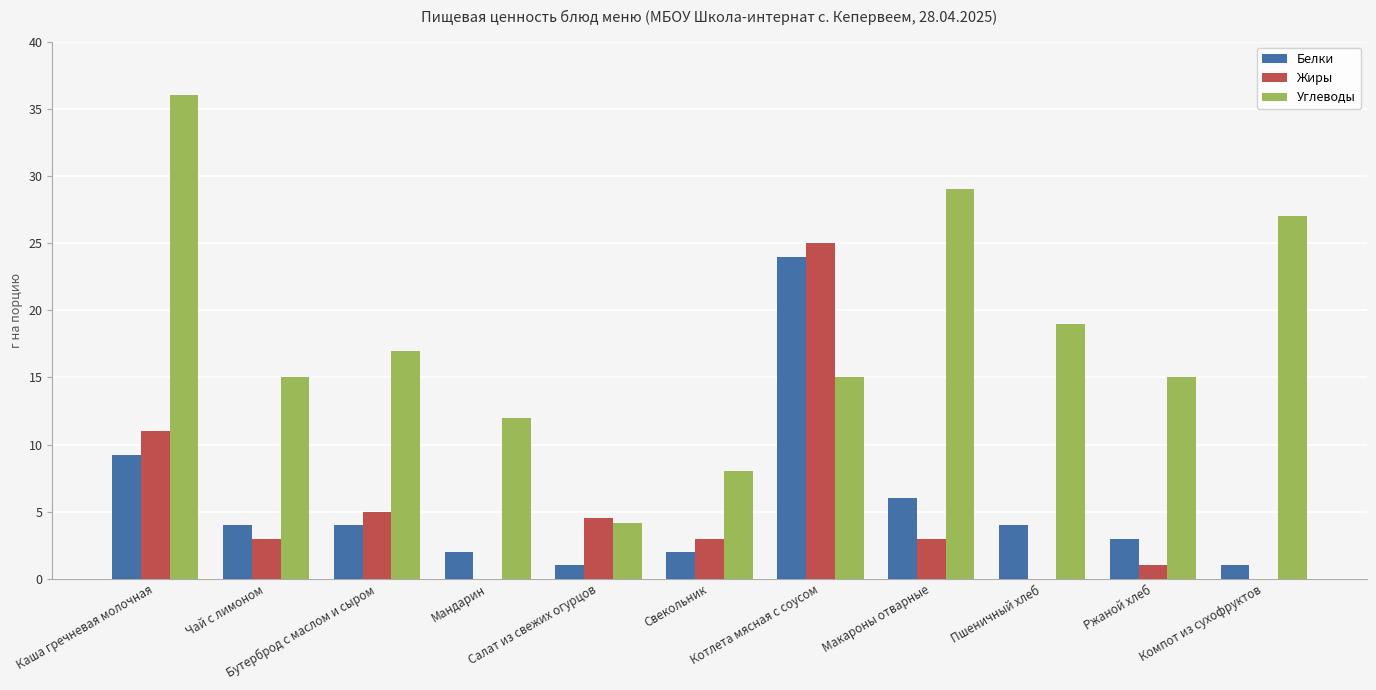

Which series has the largest range (max minus min)?

Углеводы